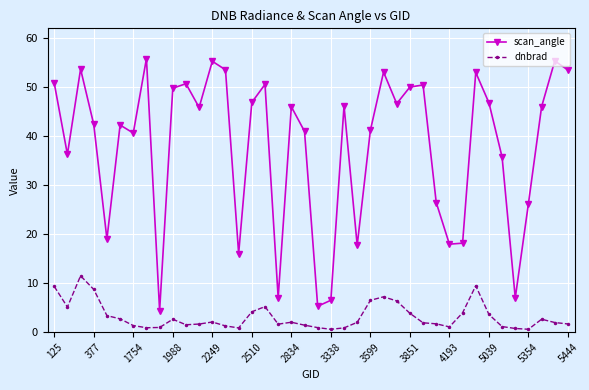

True or false: scan_angle and dnbrad cross at least once.

False